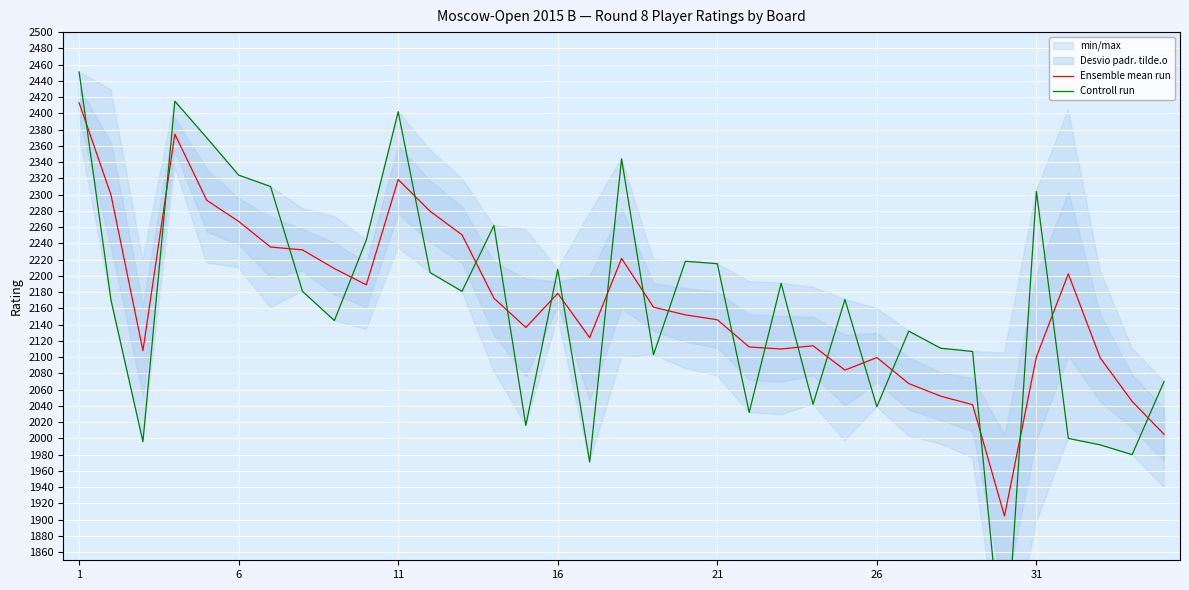

Reading left to right, extract all data points from this chart.

Ensemble mean run: 2413.0	2299.5	2108.0	2374.5	2293.0	2267.0	2235.5	2232.0	2209.0	2189.0	2318.5	2279.5	2250.5	2172.5	2136.5	2178.5	2124.0	2221.5	2161.5	2152.0	2146.0	2112.5	2110.0	2114.0	2084.0	2099.5	2067.5	2052.0	2041.5	1904.5	2100.5	2202.5	2099.0	2045.5	2005.0
Controll run: 2451.0	2170.0	1996.0	2415.0	2370.0	2324.0	2310.0	2181.0	2145.0	2244.0	2402.0	2204.0	2181.0	2262.0	2016.0	2208.0	1971.0	2344.0	2103.0	2218.0	2215.0	2032.0	2191.0	2042.0	2171.0	2039.0	2132.0	2111.0	2107.0	1704.0	2304.0	2000.0	1992.0	1980.0	2070.0